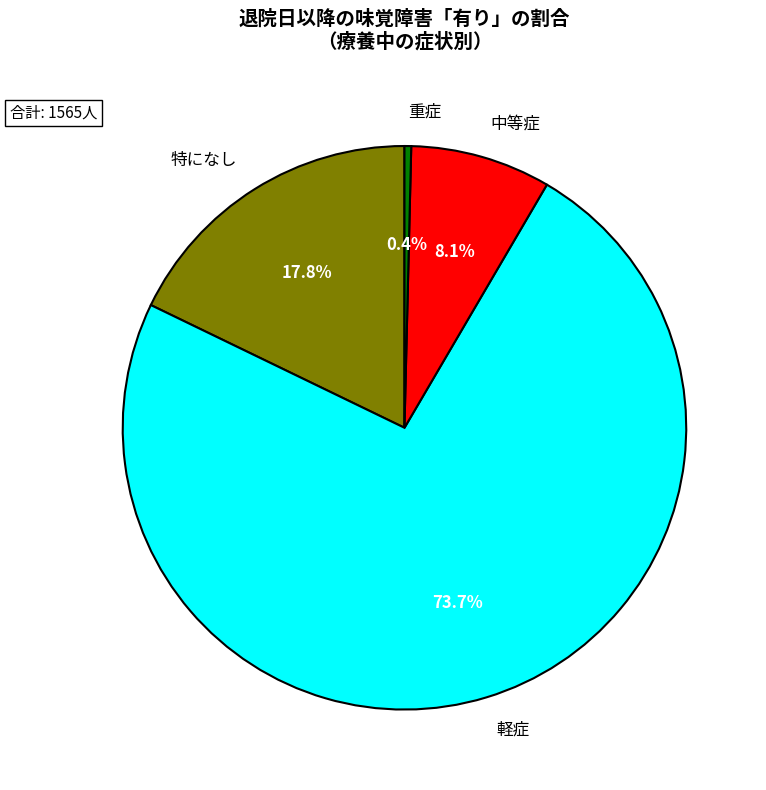

Count the number of slices in the pie.

4